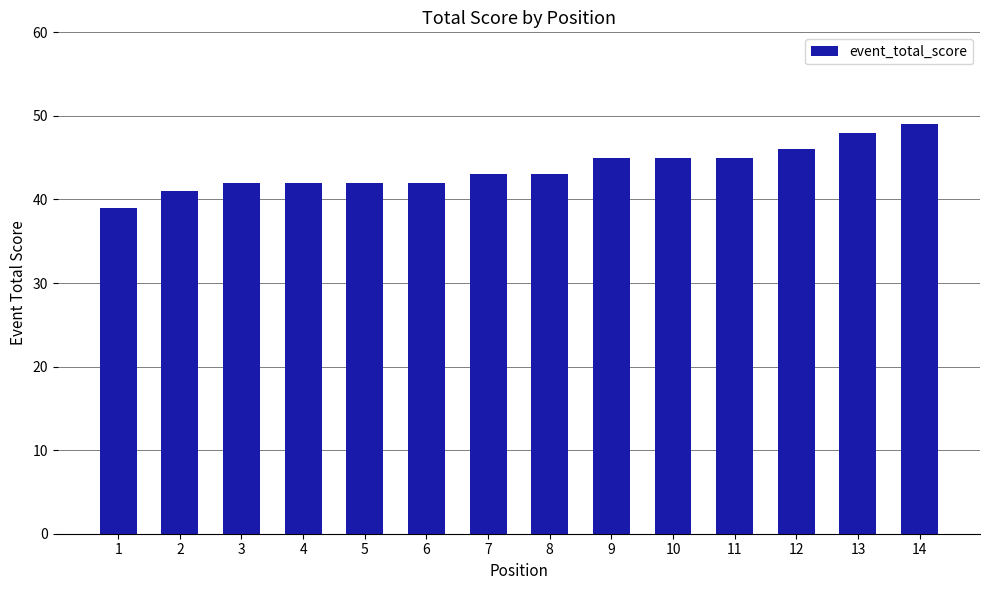

How many distinct data groups are displayed?

1